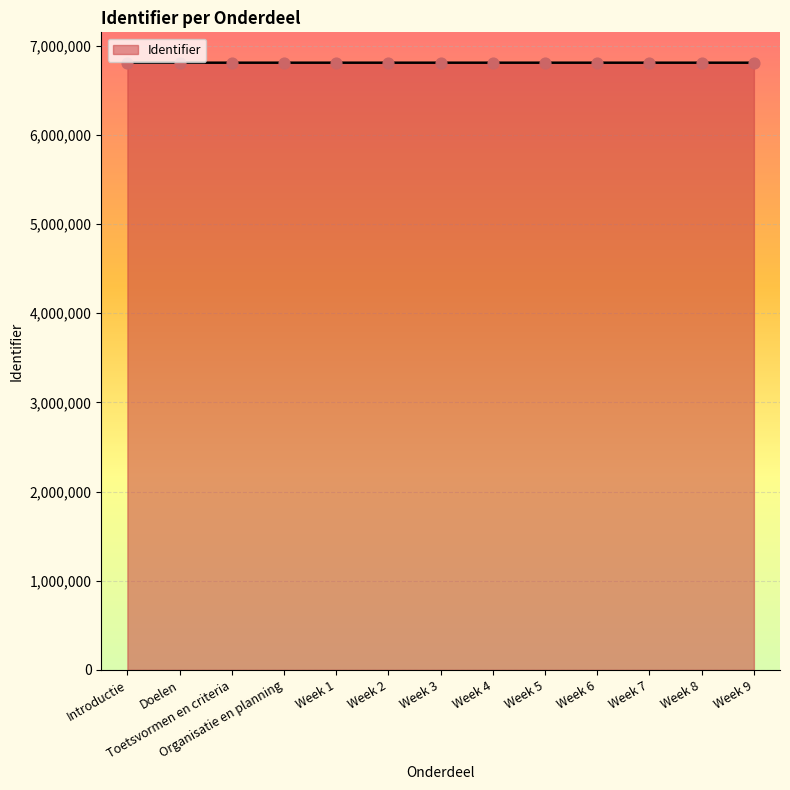

What is the ratio of the value at Week 3 to the value at Week 6?

1.0